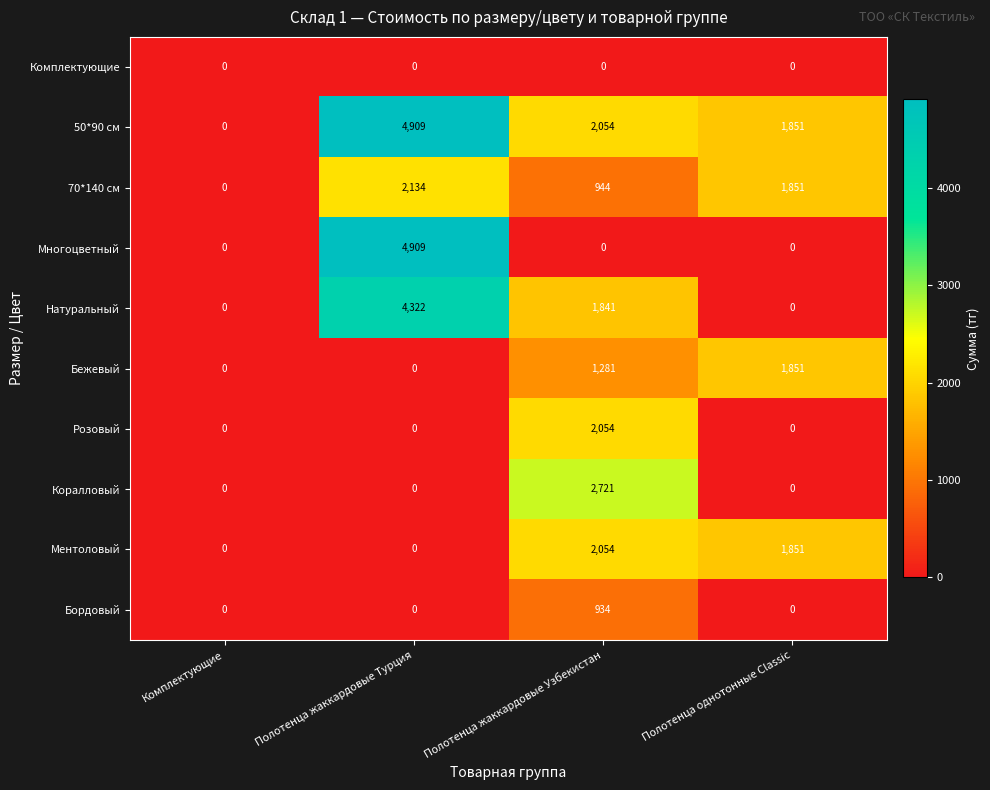

What is the difference between the maximum and minimum values in the Коралловый series?

2721